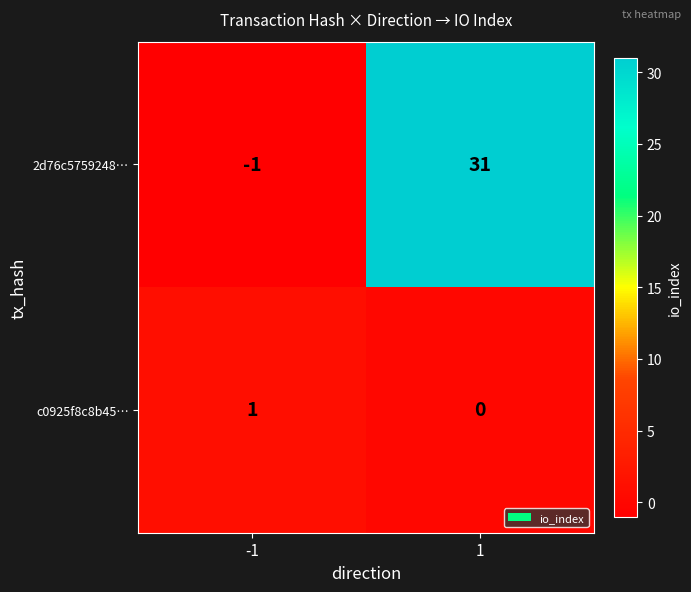

Which series has the widest spread of values?

2d76c5759248…